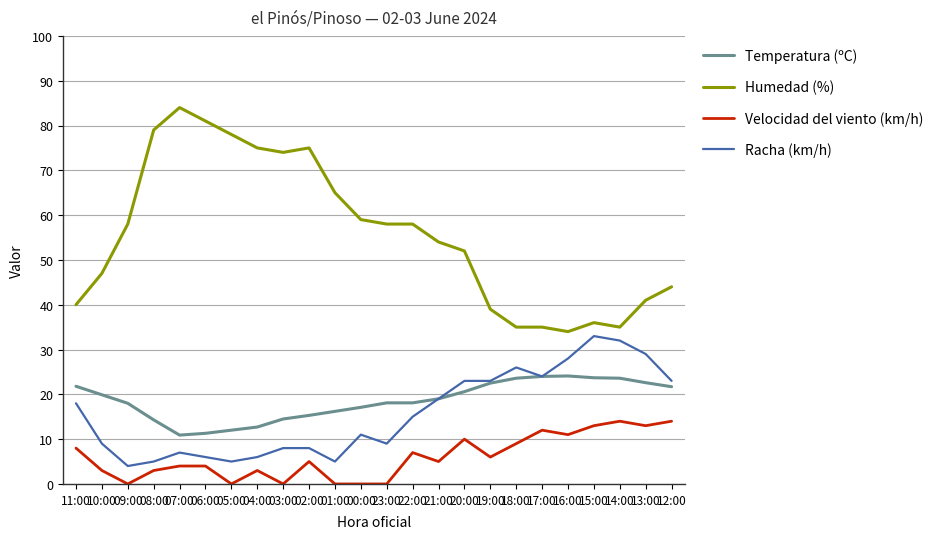

What is the sum of all Humedad (%) values?

1336.0